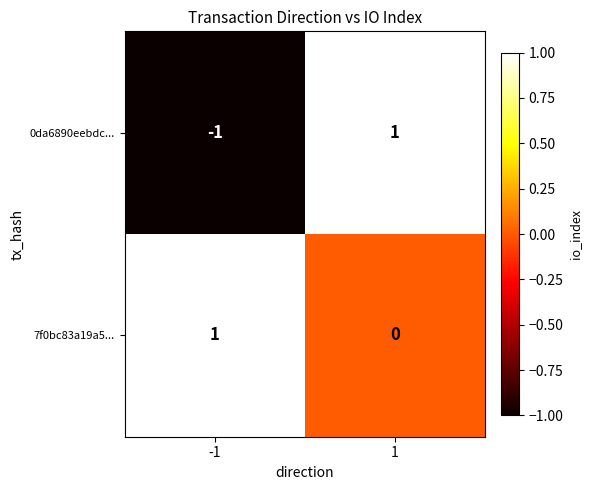

At how many categories does at least one series exceed 0?

2